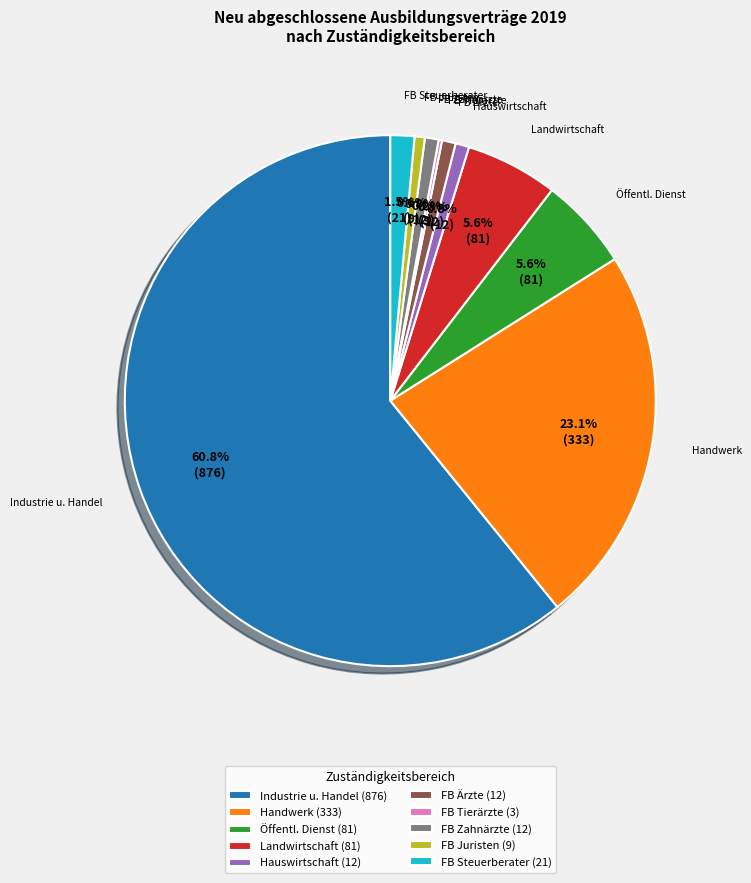

Between Landwirtschaft (81) and Handwerk (333), which is larger?

Handwerk (333)